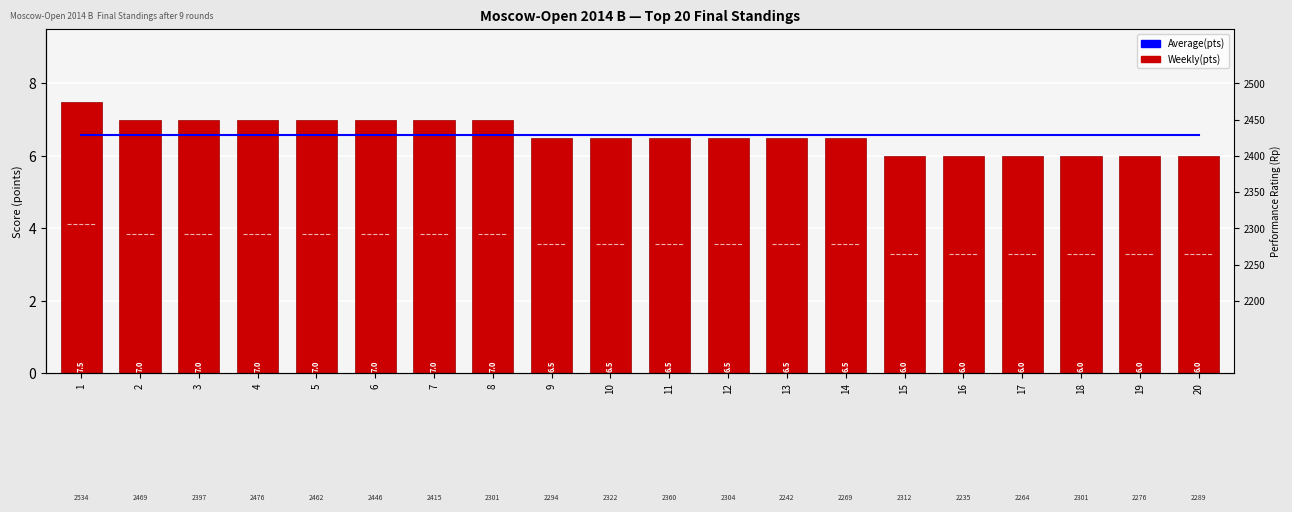

True or false: Average(pts) has a value of 11.5 at 8.

False